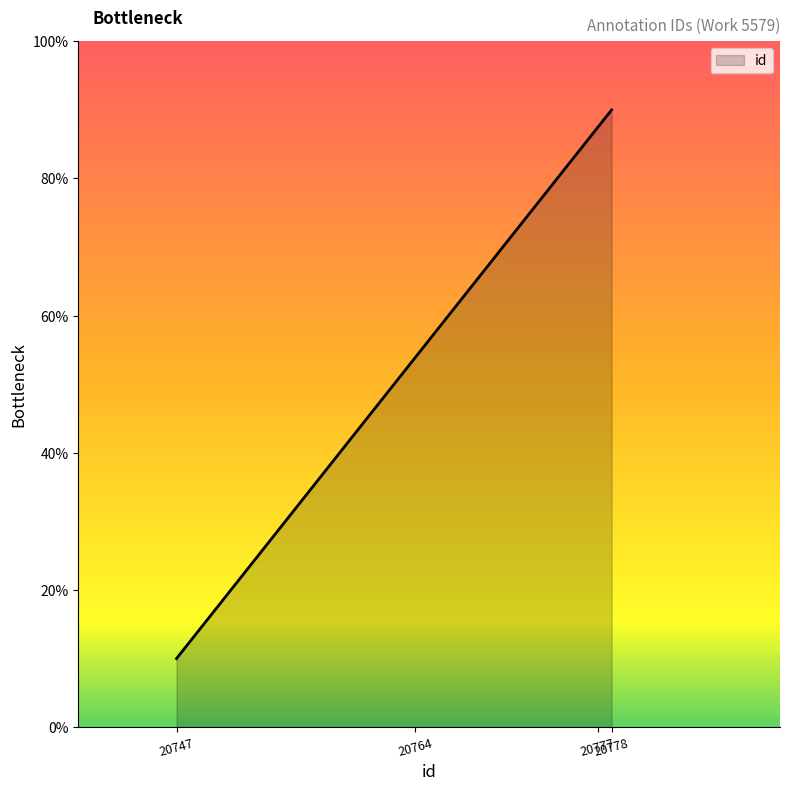

True or false: there are more than 0 points higher than both neighbors.

False